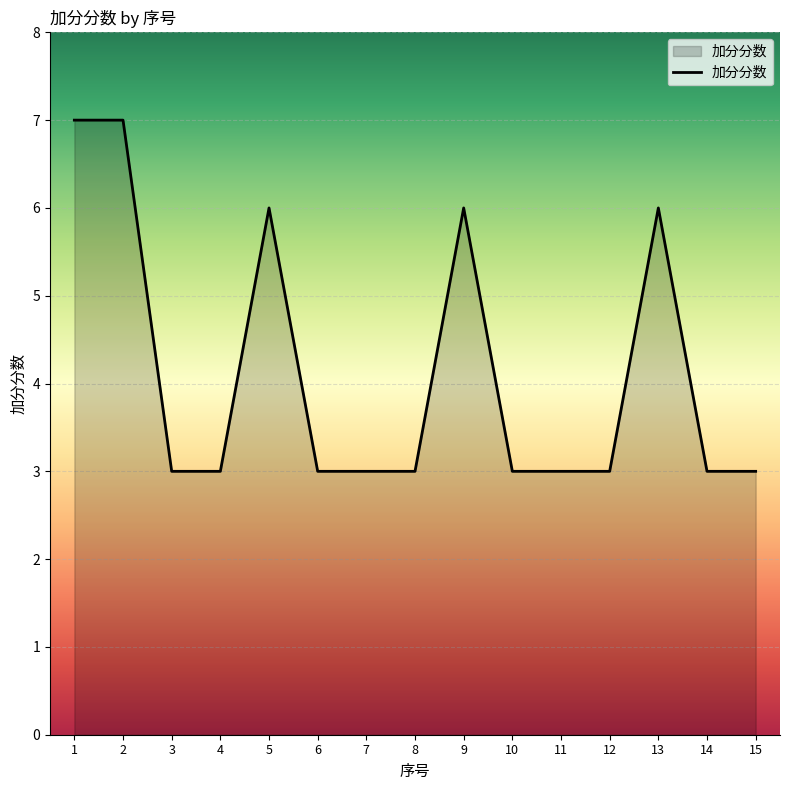

What is the difference between the maximum and minimum values?

4